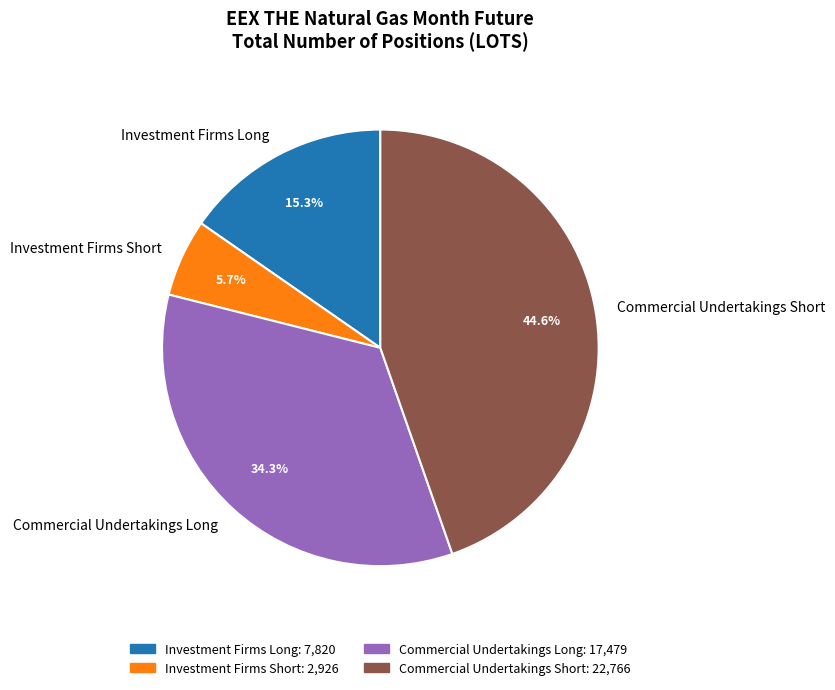

Rank the categories by value from lowest to highest.

Investment Firms Short, Investment Firms Long, Commercial Undertakings Long, Commercial Undertakings Short